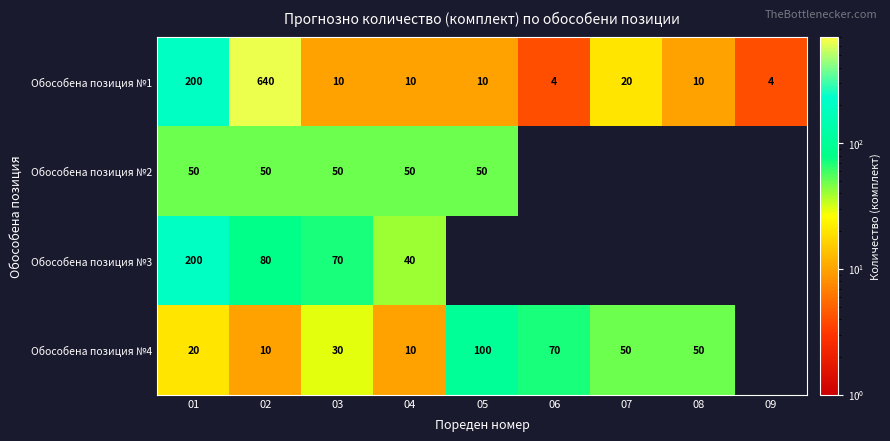

Which has a higher value, 02 or 08?

02